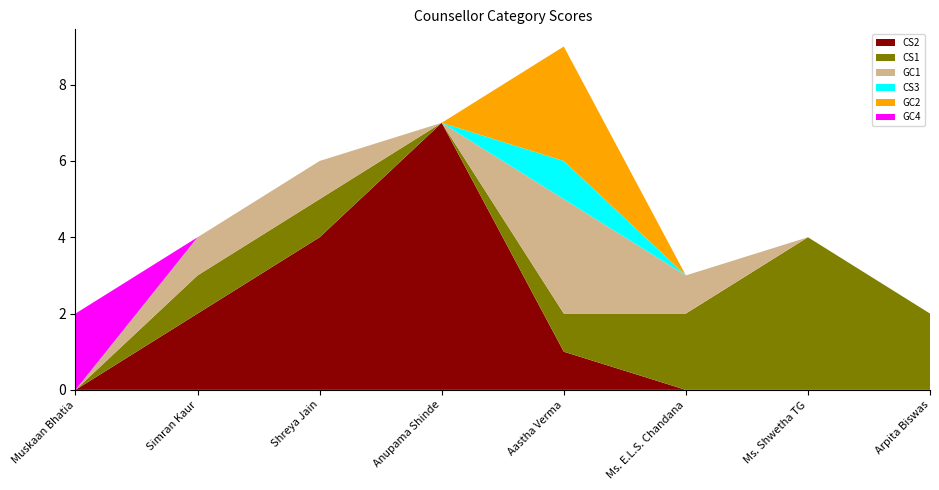

Reading left to right, extract all data points from this chart.

CS2: Muskaan Bhatia=0	Simran Kaur=2	Shreya Jain=4	Anupama Shinde=7	Aastha Verma=1	Ms. E.L.S. Chandana=0	Ms. Shwetha TG=0	Arpita Biswas=0
CS1: Muskaan Bhatia=0	Simran Kaur=1	Shreya Jain=1	Anupama Shinde=0	Aastha Verma=1	Ms. E.L.S. Chandana=2	Ms. Shwetha TG=4	Arpita Biswas=2
GC1: Muskaan Bhatia=0	Simran Kaur=1	Shreya Jain=1	Anupama Shinde=0	Aastha Verma=3	Ms. E.L.S. Chandana=1	Ms. Shwetha TG=0	Arpita Biswas=0
CS3: Muskaan Bhatia=0	Simran Kaur=0	Shreya Jain=0	Anupama Shinde=0	Aastha Verma=1	Ms. E.L.S. Chandana=0	Ms. Shwetha TG=0	Arpita Biswas=0
GC2: Muskaan Bhatia=0	Simran Kaur=0	Shreya Jain=0	Anupama Shinde=0	Aastha Verma=3	Ms. E.L.S. Chandana=0	Ms. Shwetha TG=0	Arpita Biswas=0
GC4: Muskaan Bhatia=2	Simran Kaur=0	Shreya Jain=0	Anupama Shinde=0	Aastha Verma=0	Ms. E.L.S. Chandana=0	Ms. Shwetha TG=0	Arpita Biswas=0